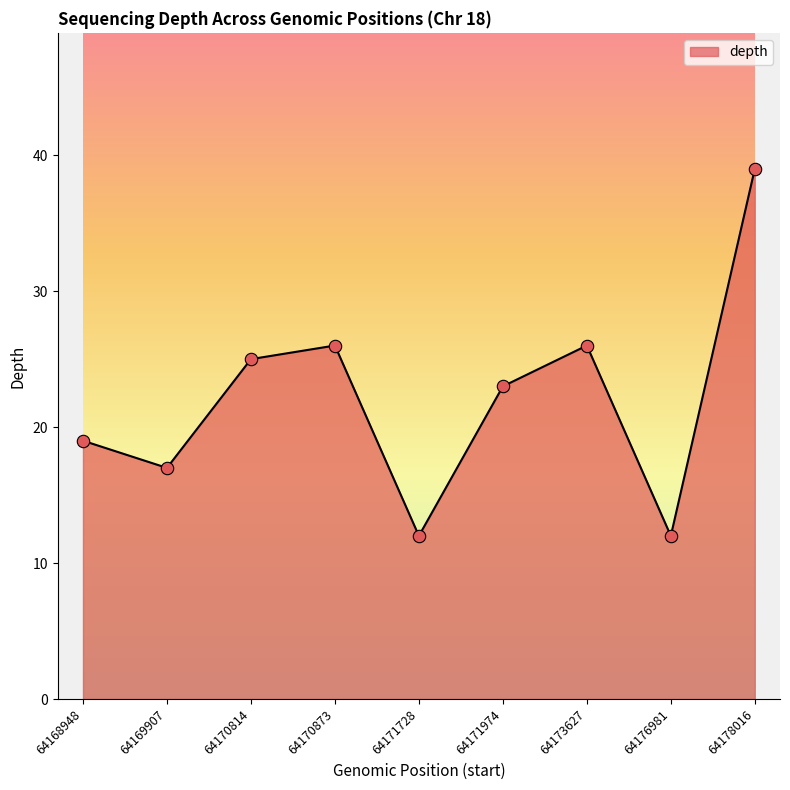

What is the ratio of the value at 64170814 to the value at 64178016?

0.6